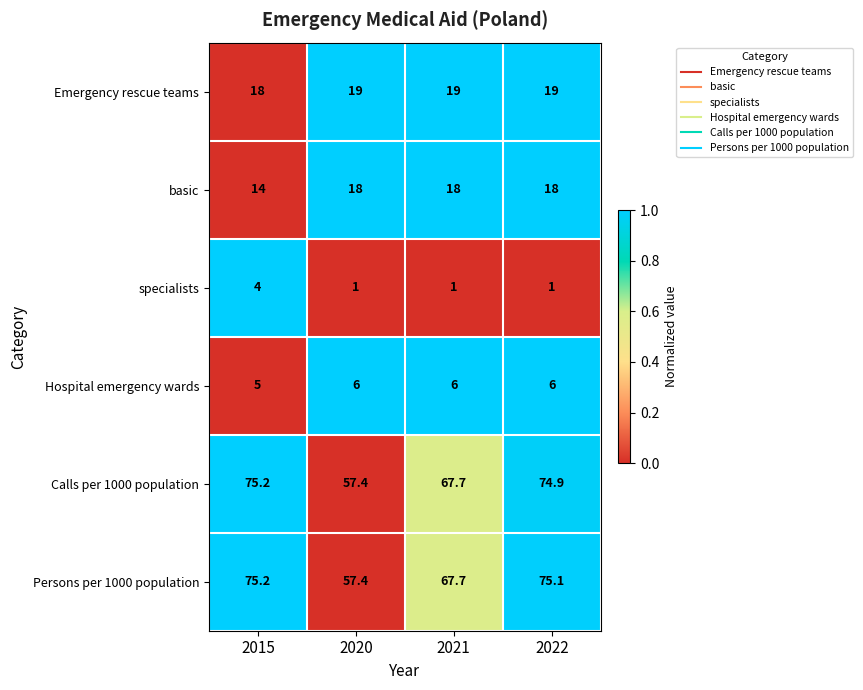

What is the sum of all Emergency rescue teams values?

75.0